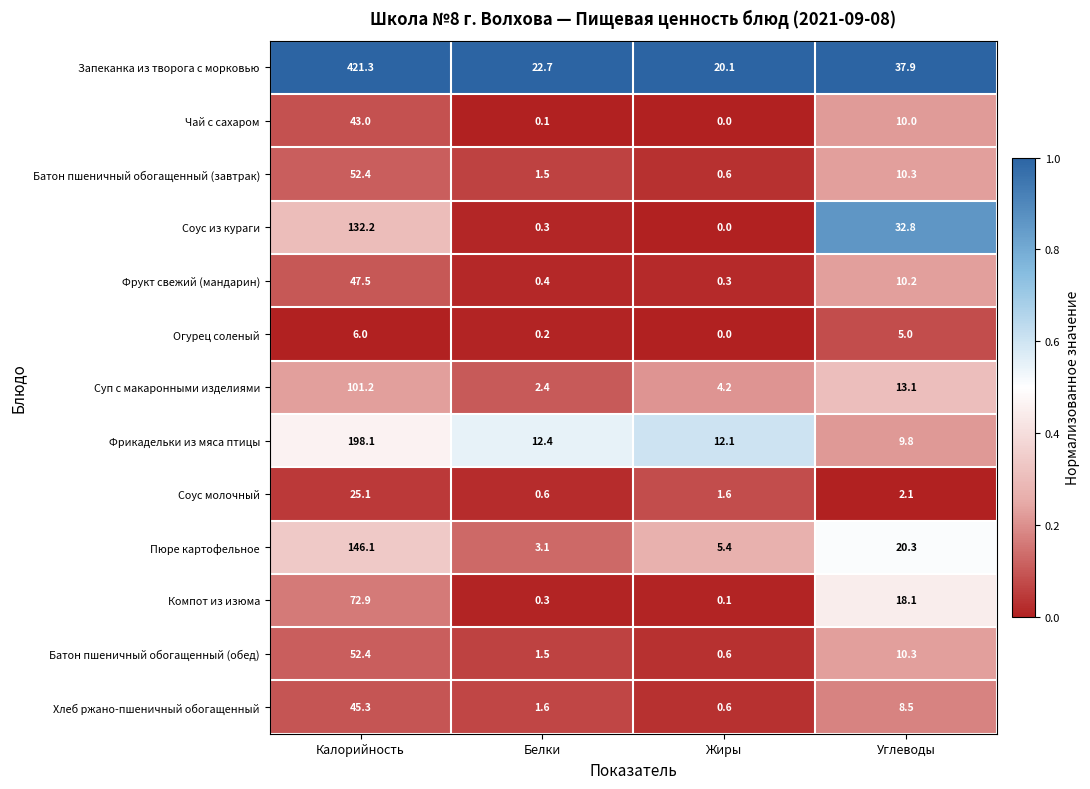

What is the difference between the maximum and minimum values in the Компот из изюма series?

72.8